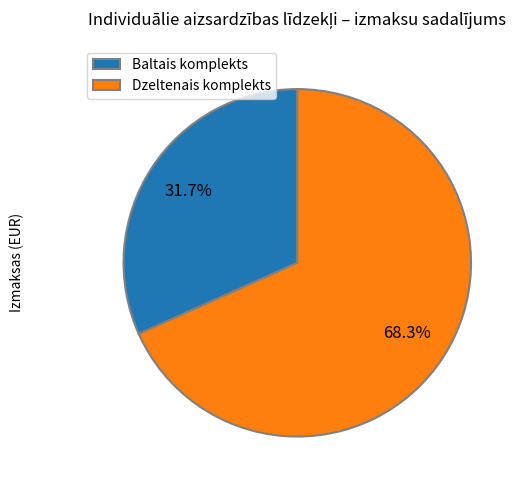

Rank the categories by value from highest to lowest.

Dzeltenais komplekts, Baltais komplekts